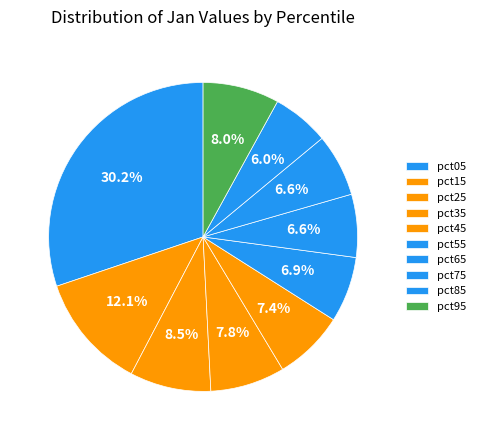

True or false: pct45 accounts for 22% of the total.

False